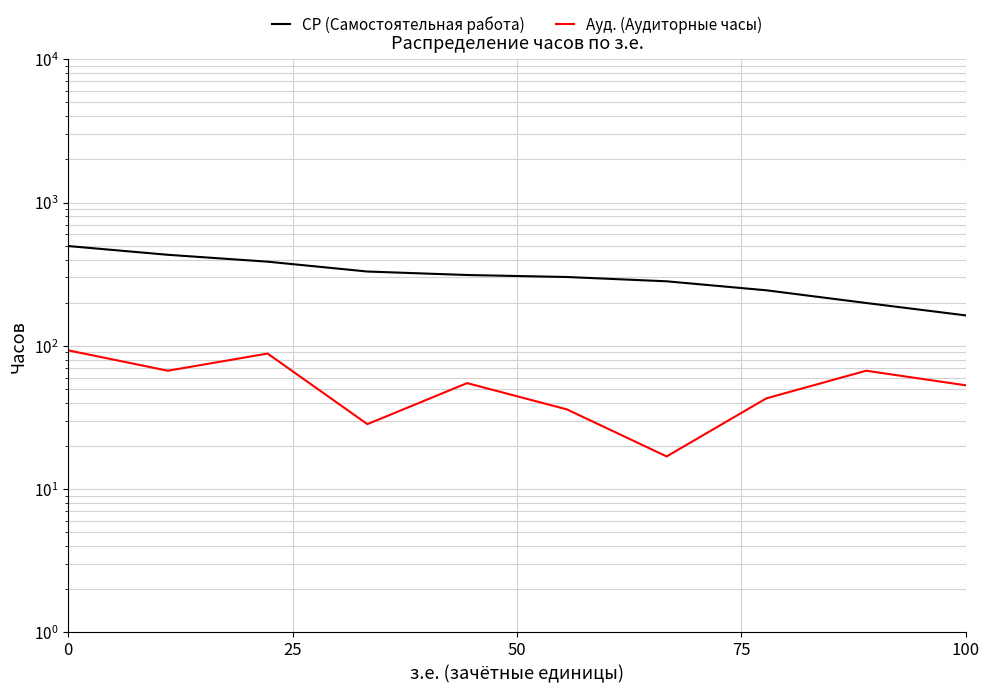

What is the value of the СР (Самостоятельная работа) point at the 5th from the left?

312.0